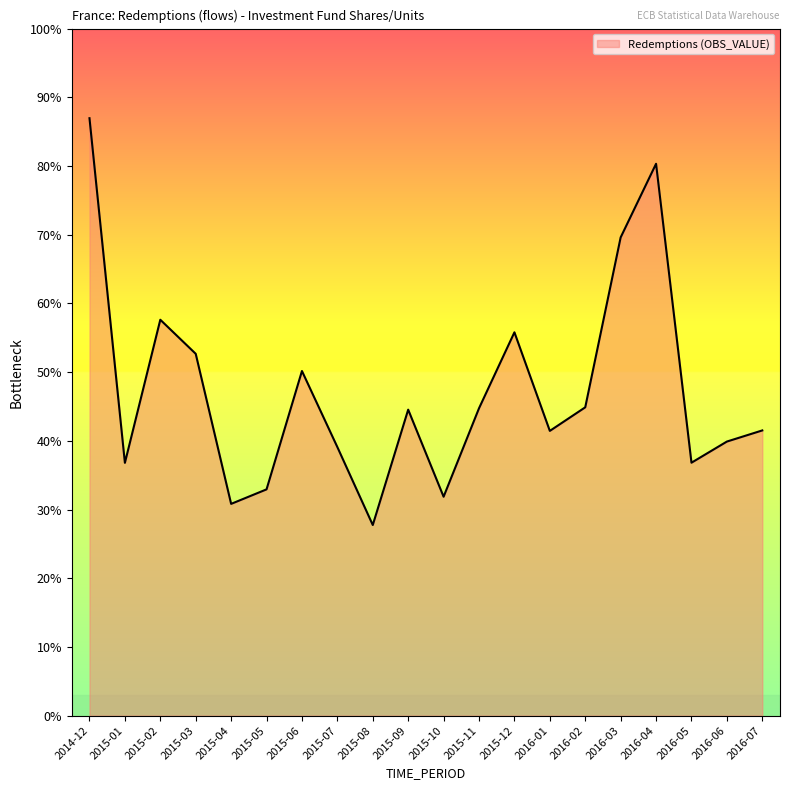

The chart shows a value of 13755 at 2016-06. True or false?

False